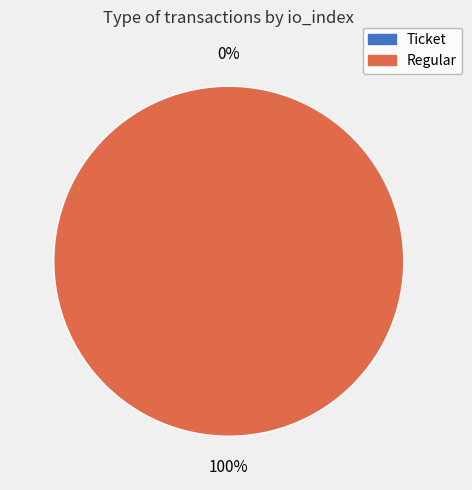

Do Ticket and Regular together represent more than half of the pie?

Yes